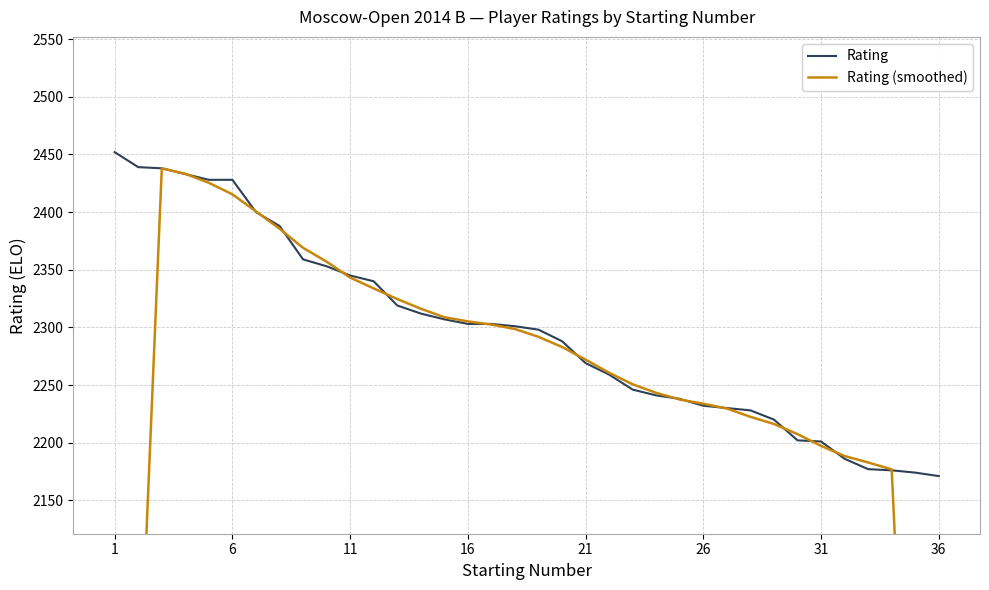

Read the Rating value at 11.

2345